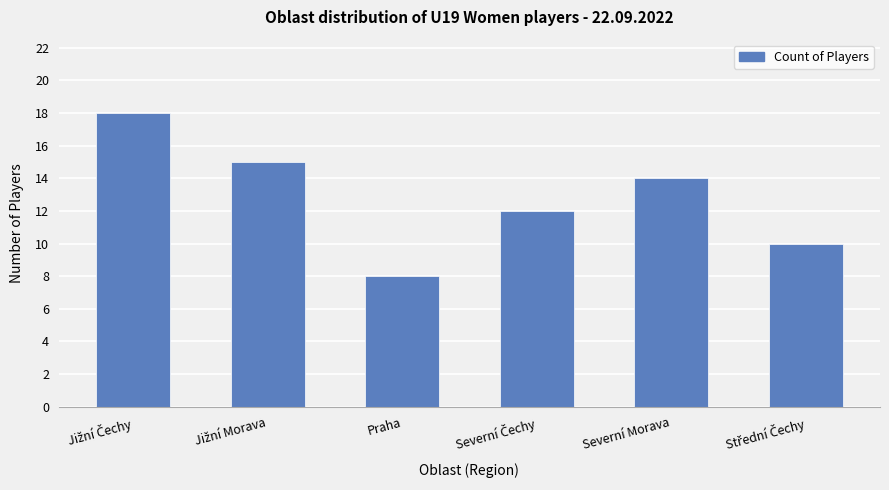

What is the value of the 2nd bar from the left?

15